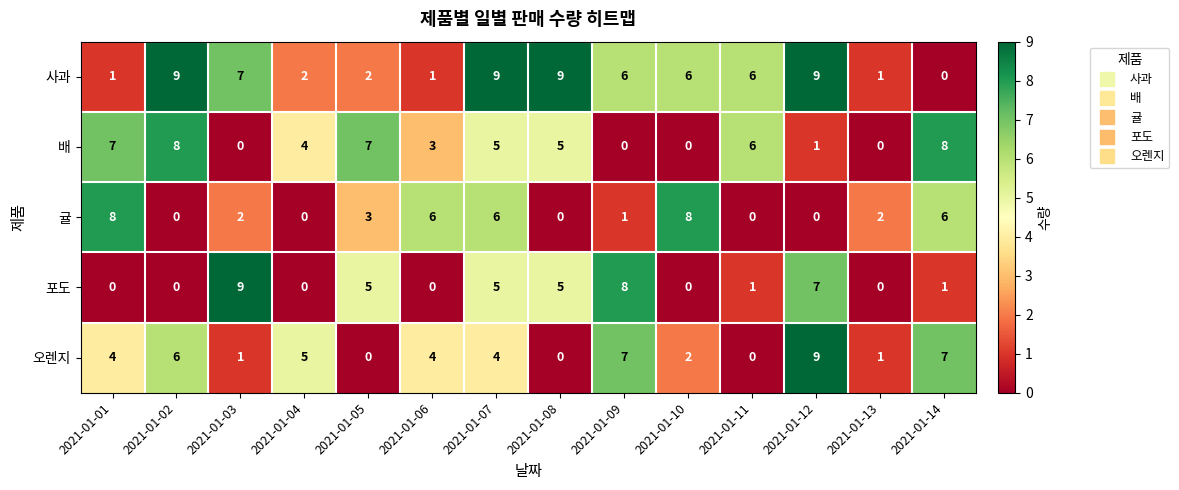

What is the highest value of the 포도 series?

9